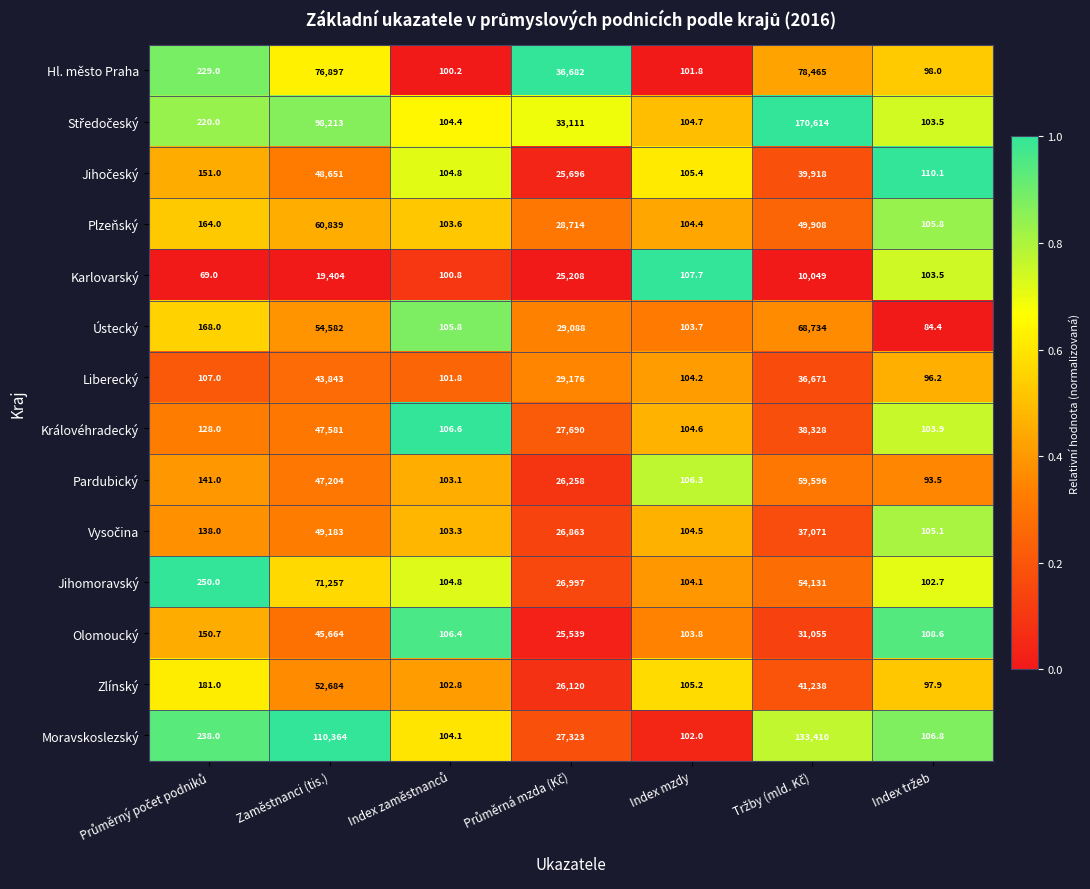

The value of Ústecký at Zaměstnanci (tis.) is 54582.0. True or false?

True